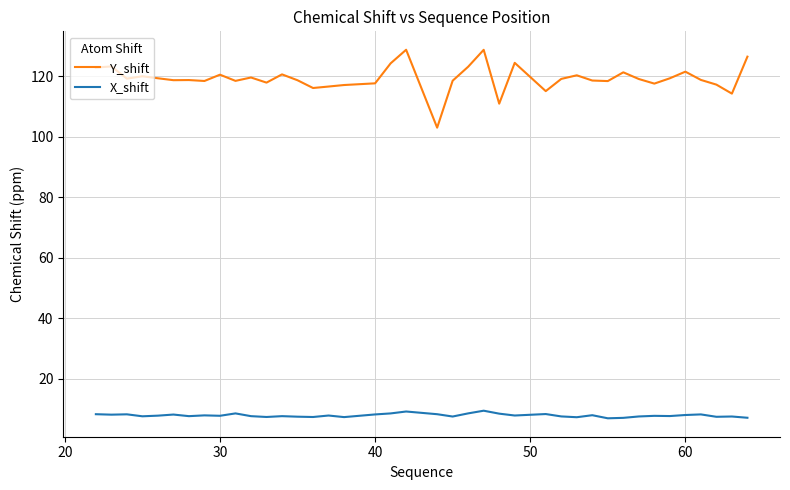

What is the average value of the X_shift series?

7.9